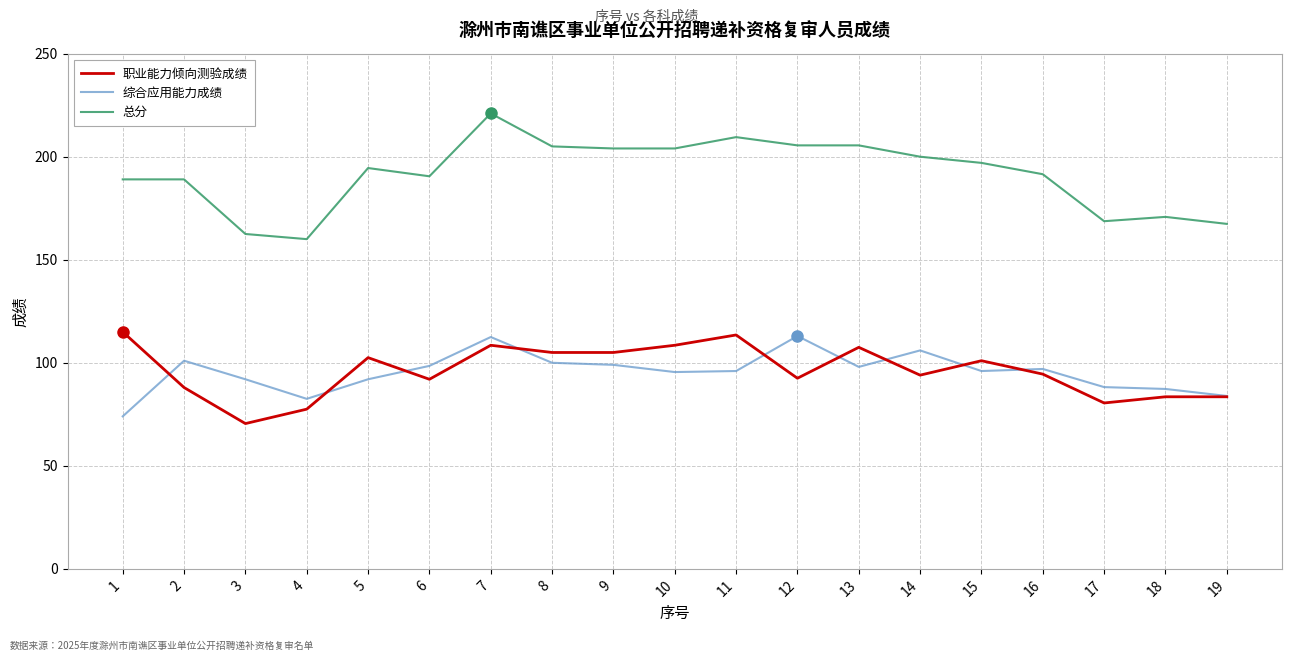

What is the difference between the 总分 values at 6 and 1?

1.5